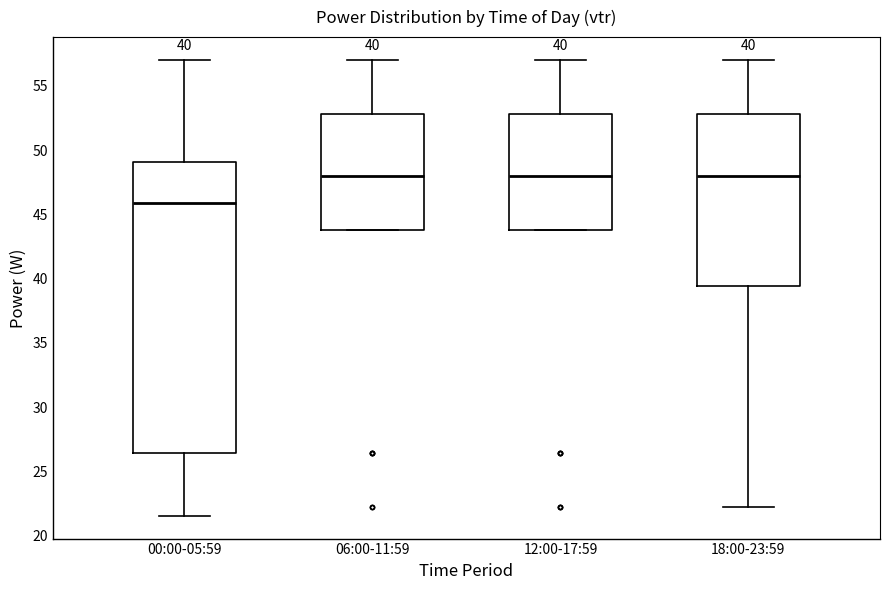

Which box is the tallest, from its lower edge to its upper edge?

00:00-05:59